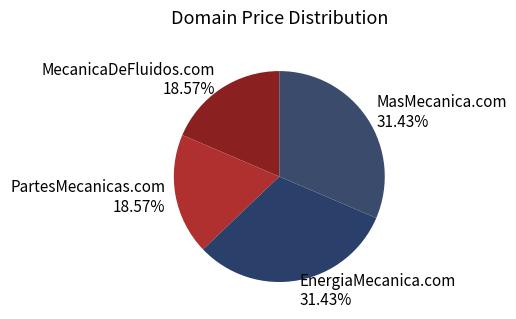

To the nearest percent, what is the combined percentage of MecanicaDeFluidos.com and EnergiaMecanica.com?

50%